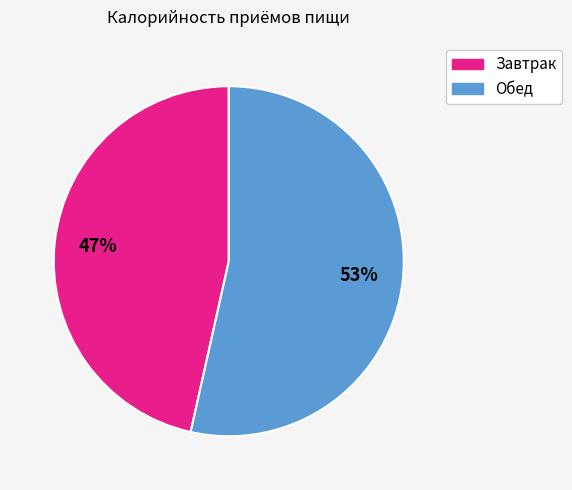

Between Завтрак and Обед, which is larger?

Обед